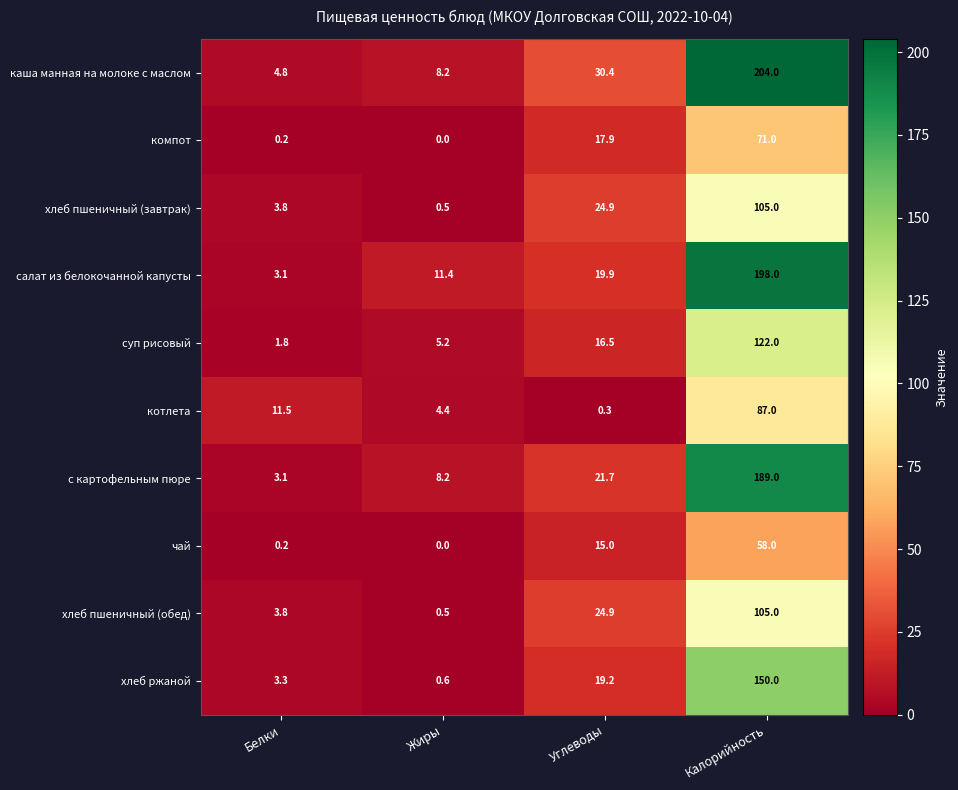

At which label does котлета first exceed 11?

Белки